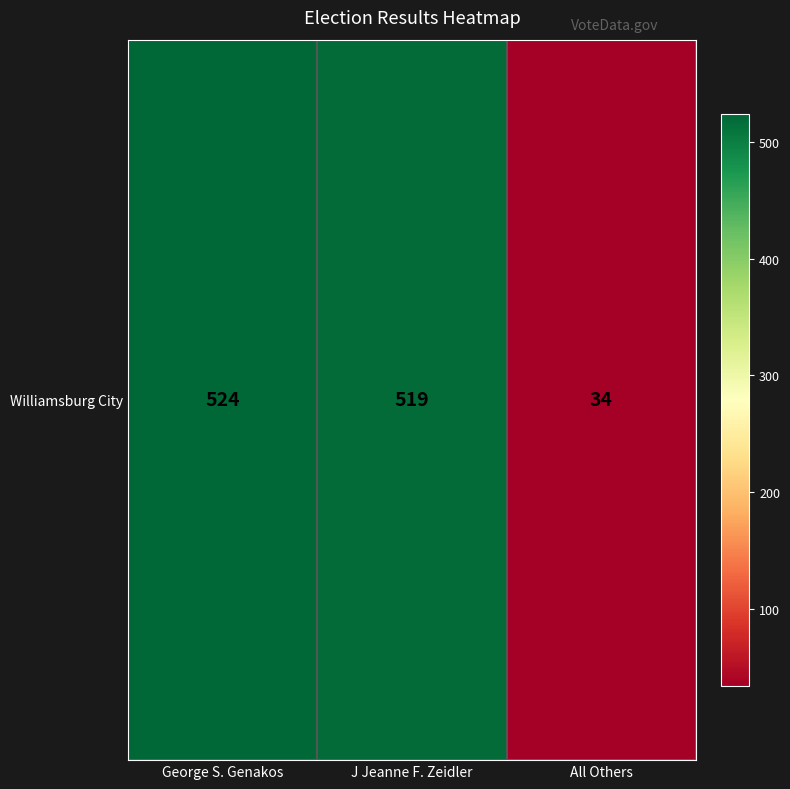

What is the average value?

359